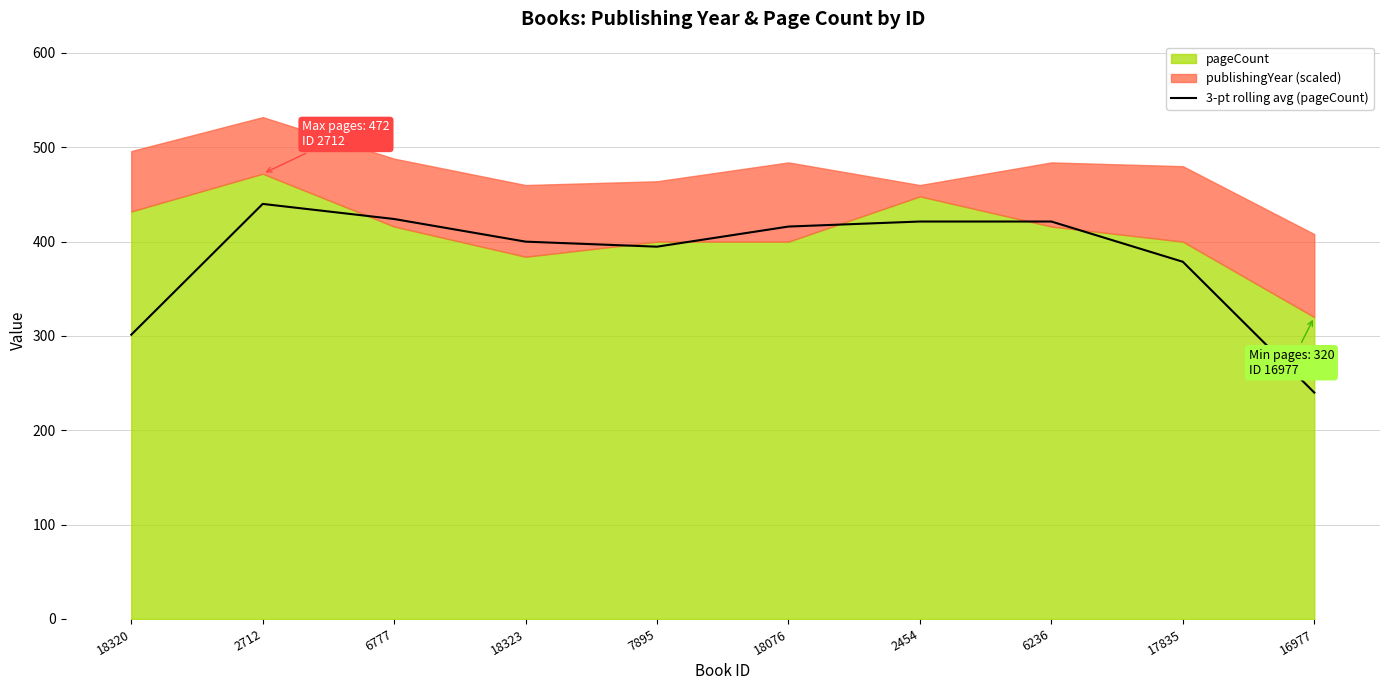

True or false: there are more than 1 points higher than both neighbors.

True